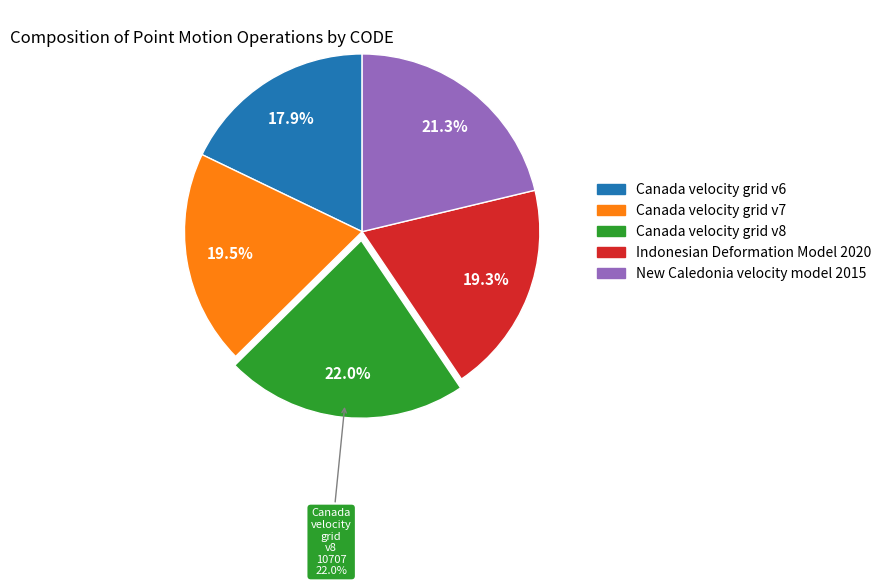

Is it true that Canada velocity grid v7 is 20% of the pie?

True